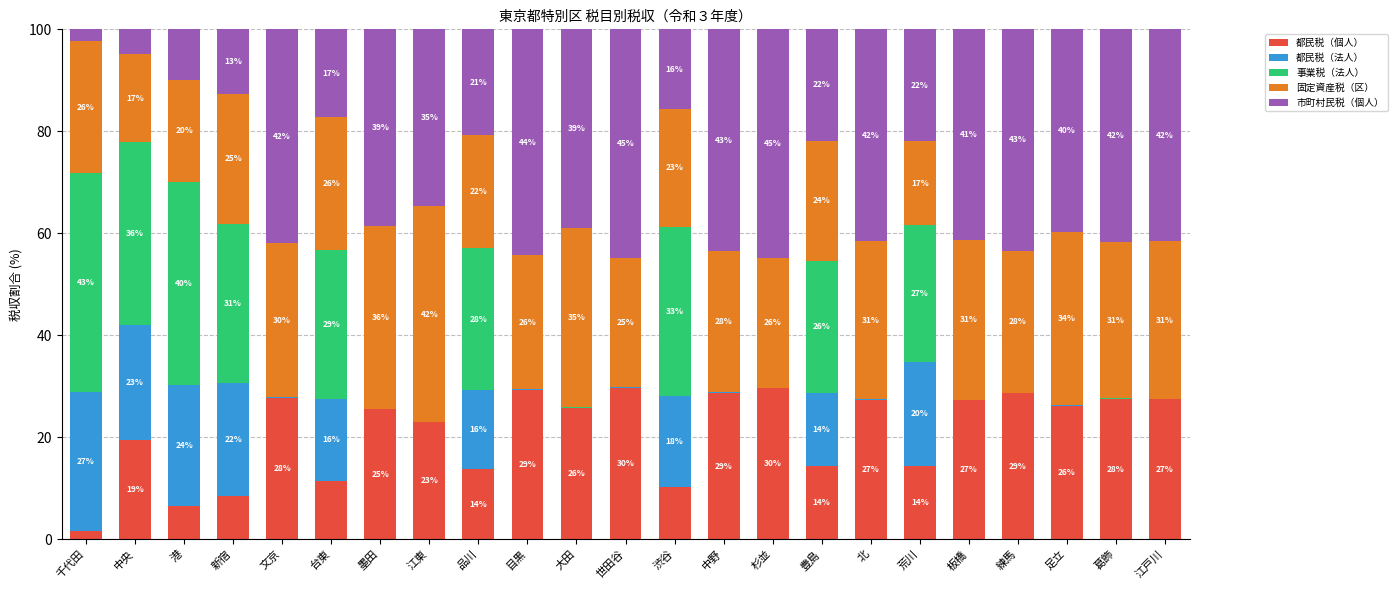

What value does the 都民税（個人） series have at 中央?

19.5